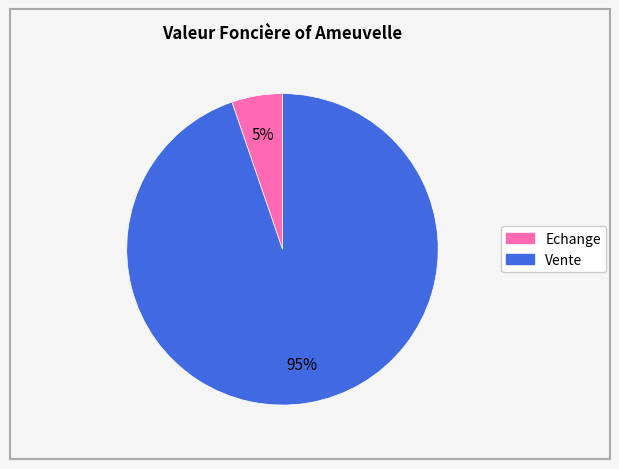

To the nearest percent, what is the average slice percentage?

50%